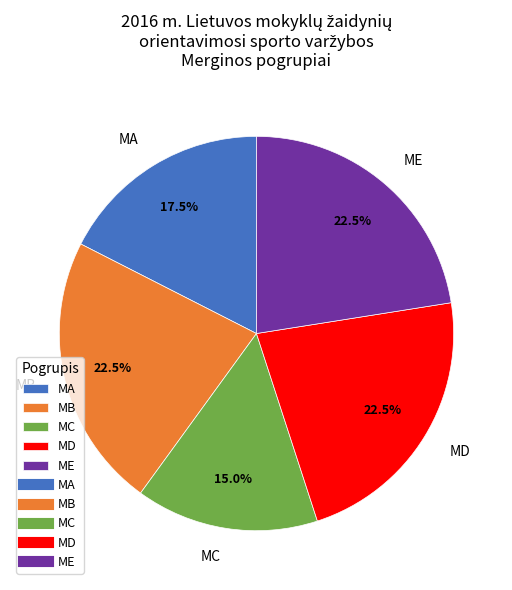

How many slices are in this pie chart?

5